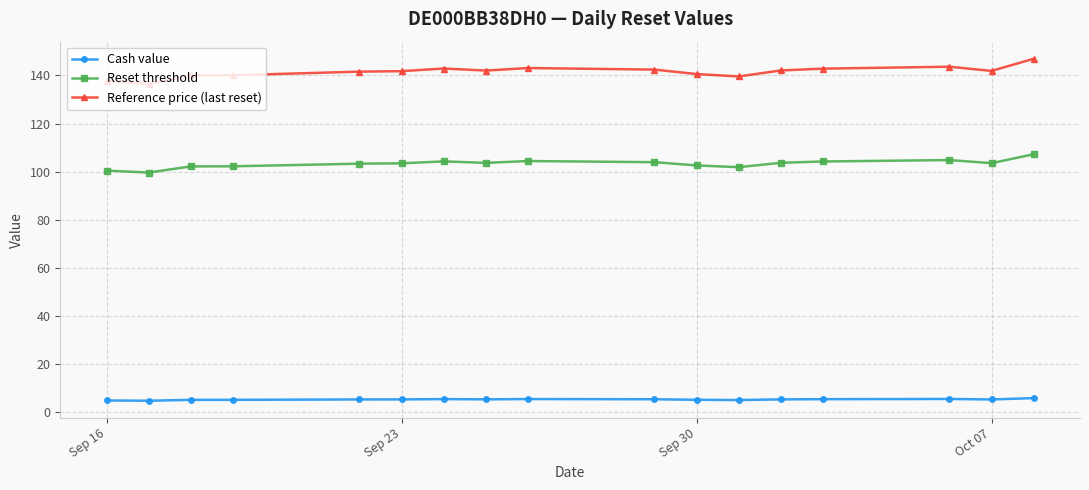

What is the minimum value for Cash value?

4.9